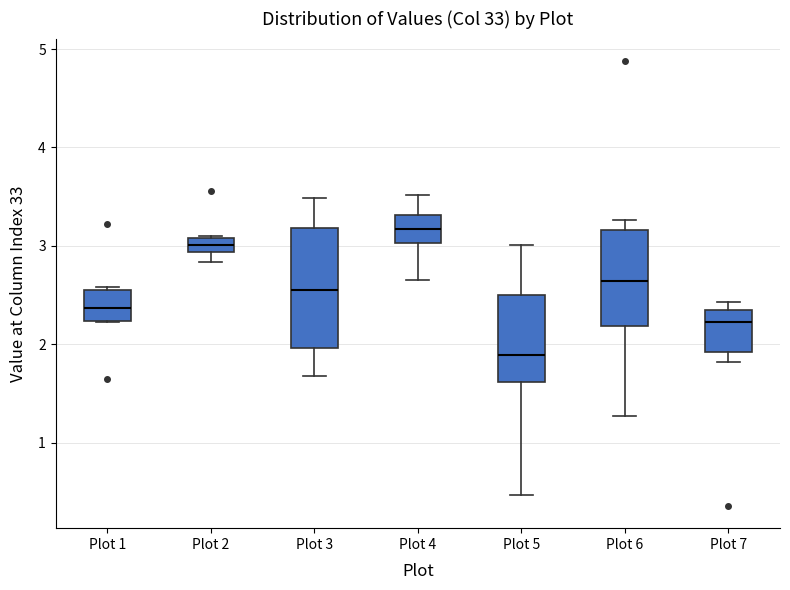

Where is the upper edge of the box for Plot 2 on the y-axis? The values are not printed on the chart, so give them approximately, as read against the axis.

3.1